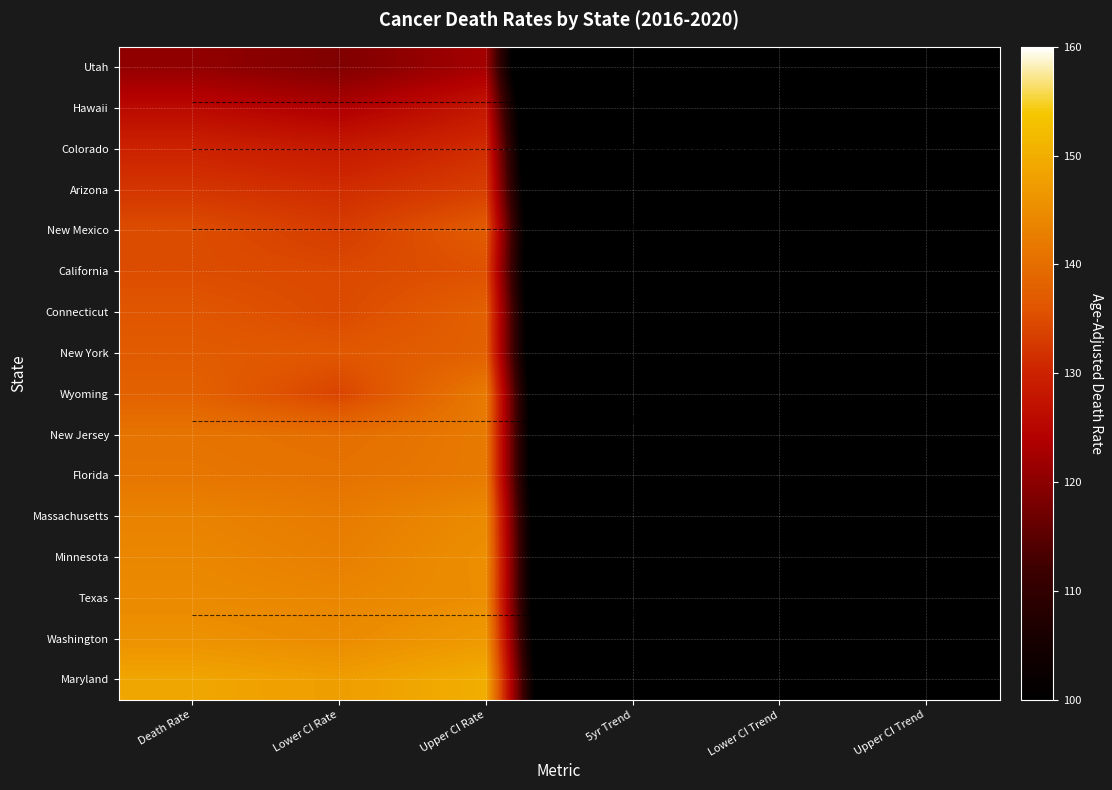

True or false: Colorado has a value of 1.5 at Upper CI Trend.

True